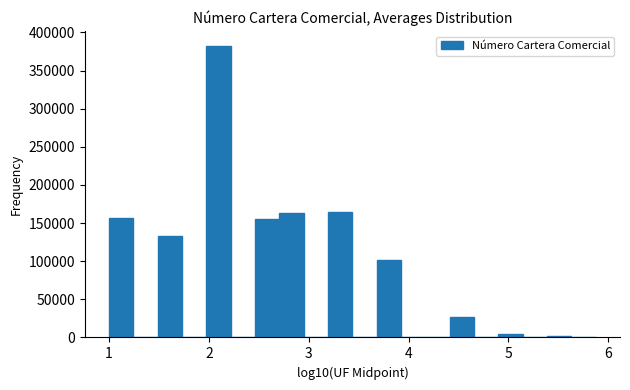

Around what value on the x-axis is the tallest bar? Give the approximate position of its centre, as read against the axis.

2.1